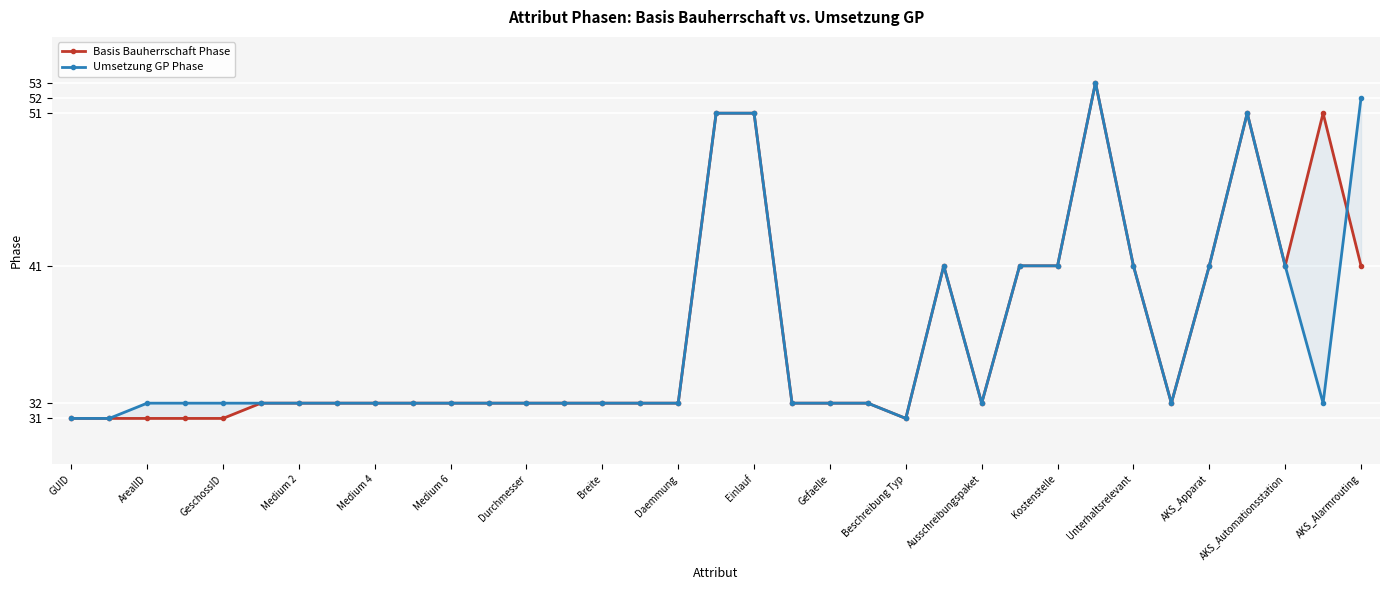

Count the number of categories in the chart.

35